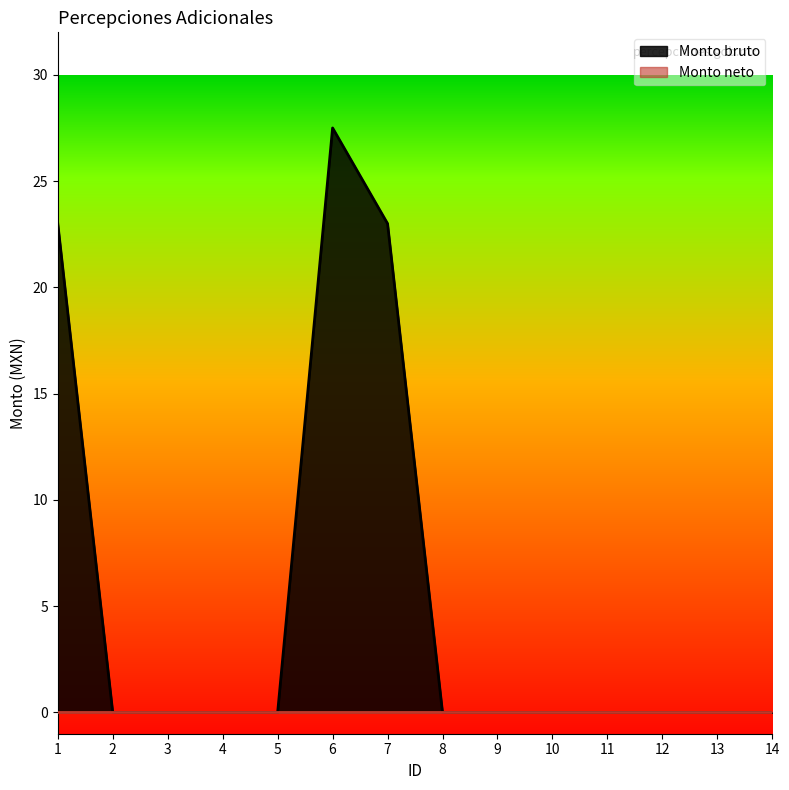

Reading right to left, extract all data points from this chart.

0.0	0.0	0.0	0.0	0.0	0.0	0.0	23.0	27.5	0.0	0.0	0.0	0.0	23.0